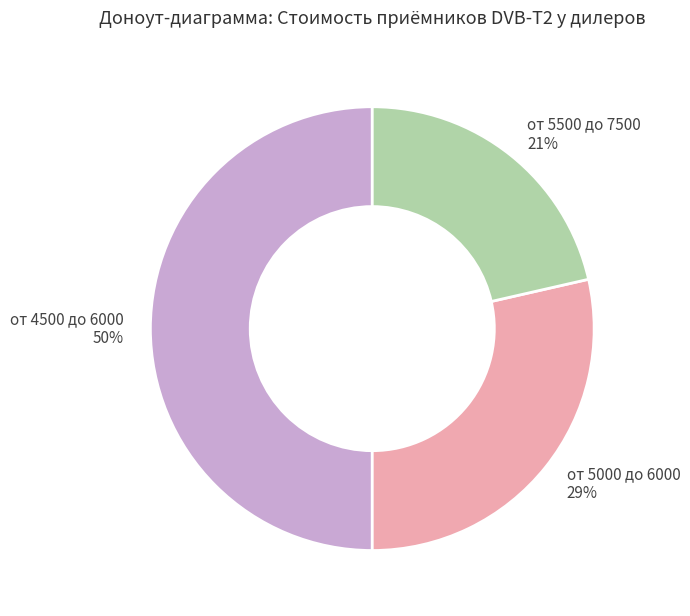

Count the number of slices in the pie.

3